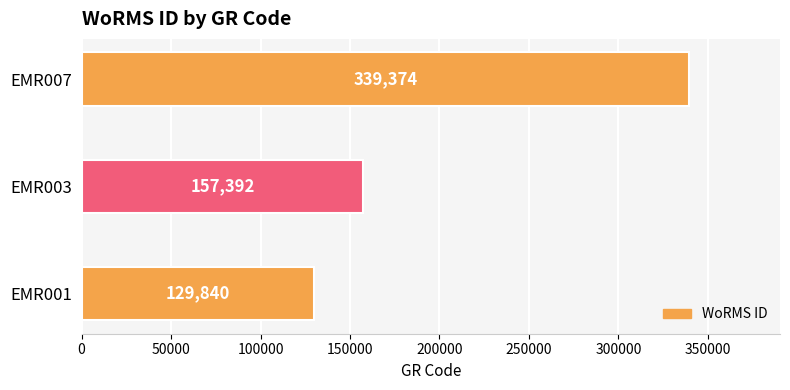

List the labels in order of value, smallest first.

EMR001, EMR003, EMR007